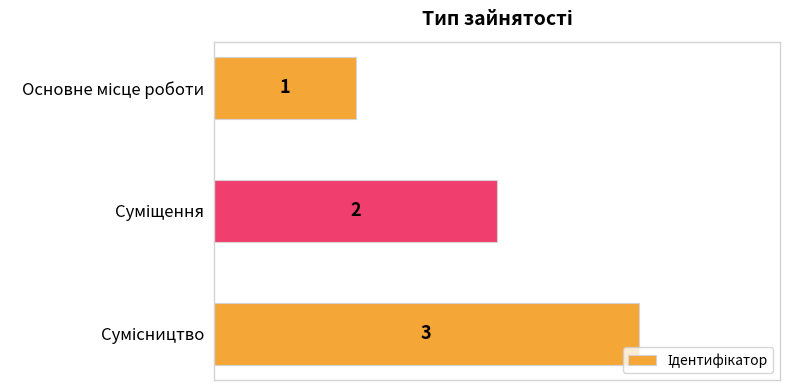

What is the sum of all values?

6